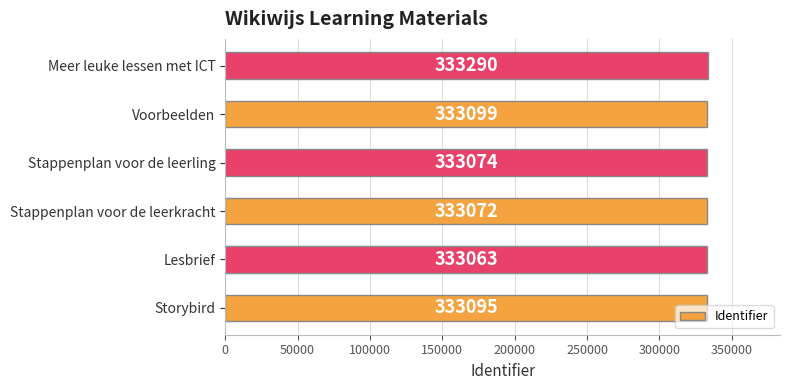

True or false: the data shows 333099 at Voorbeelden.

True